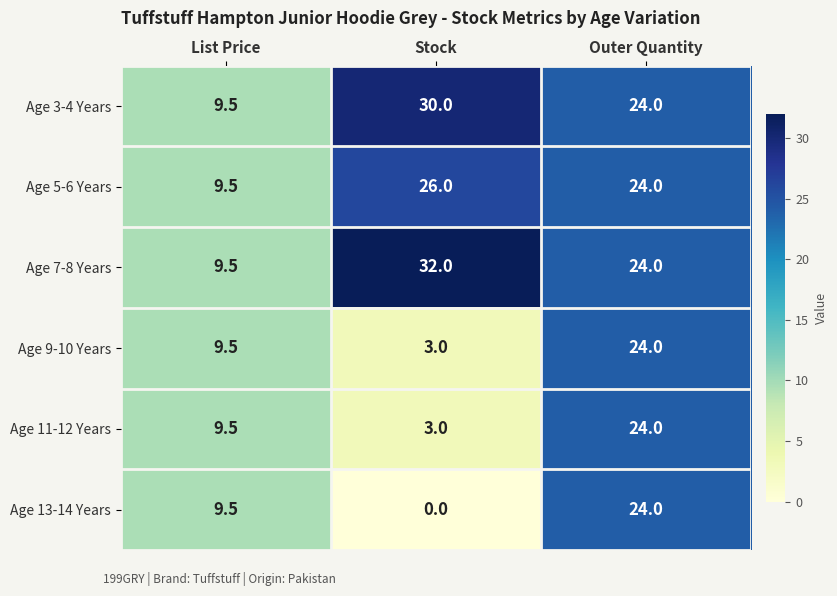

At which category does the chart reach its minimum across all series?

Stock